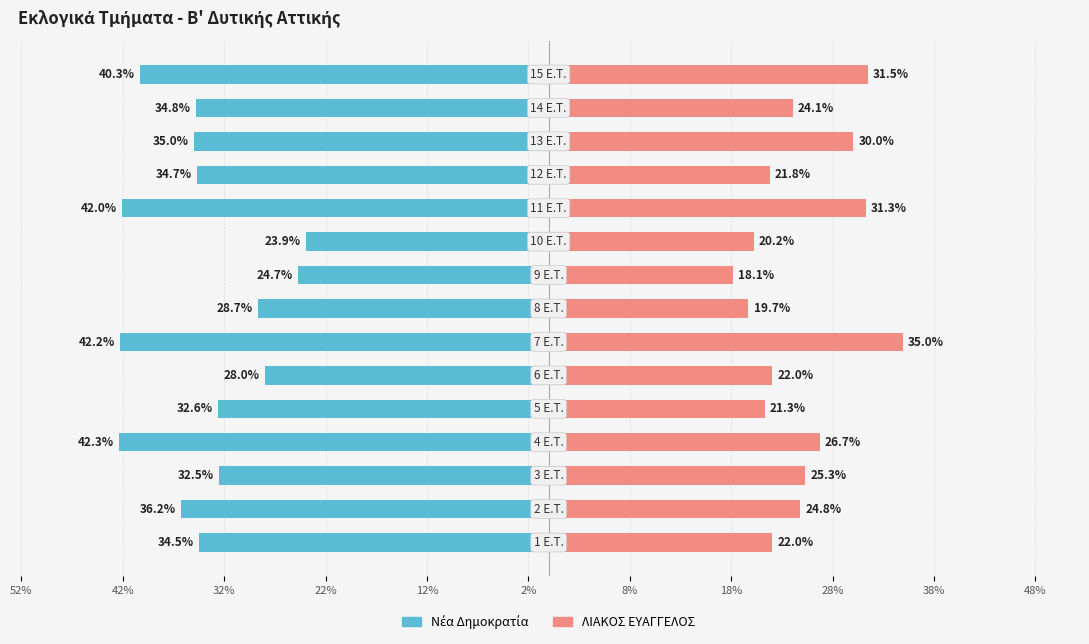

Between 42% and 38%, which series saw the biggest shift?

Νέα Δημοκρατία